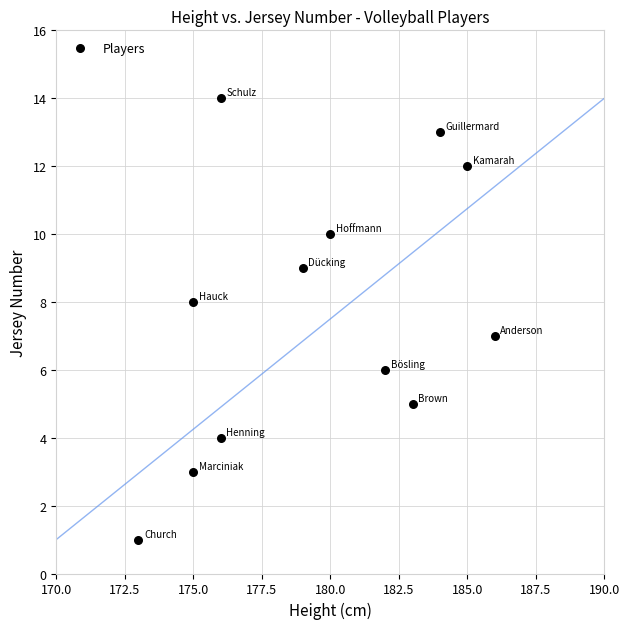

What is the range of X values (max minus min)?

13